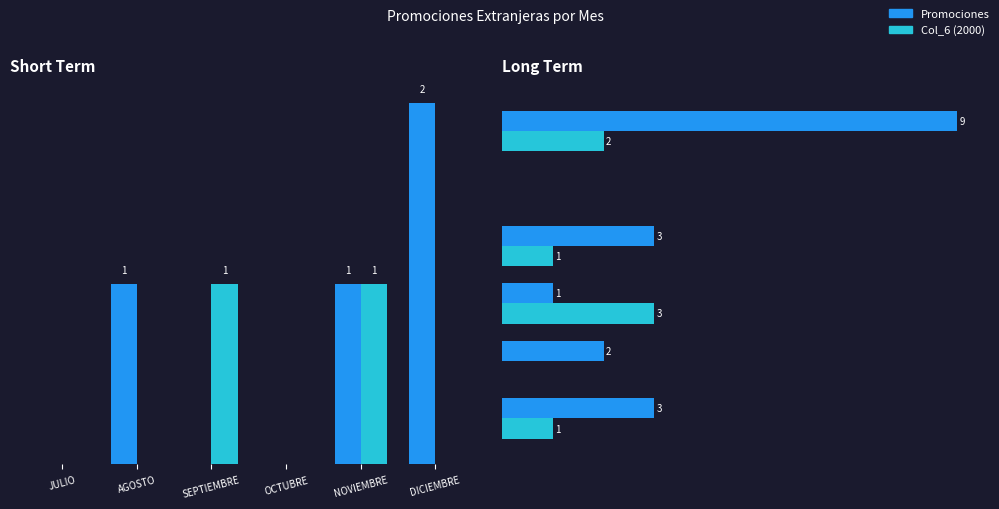

What is the label of the 3rd bar from the right?

OCTUBRE